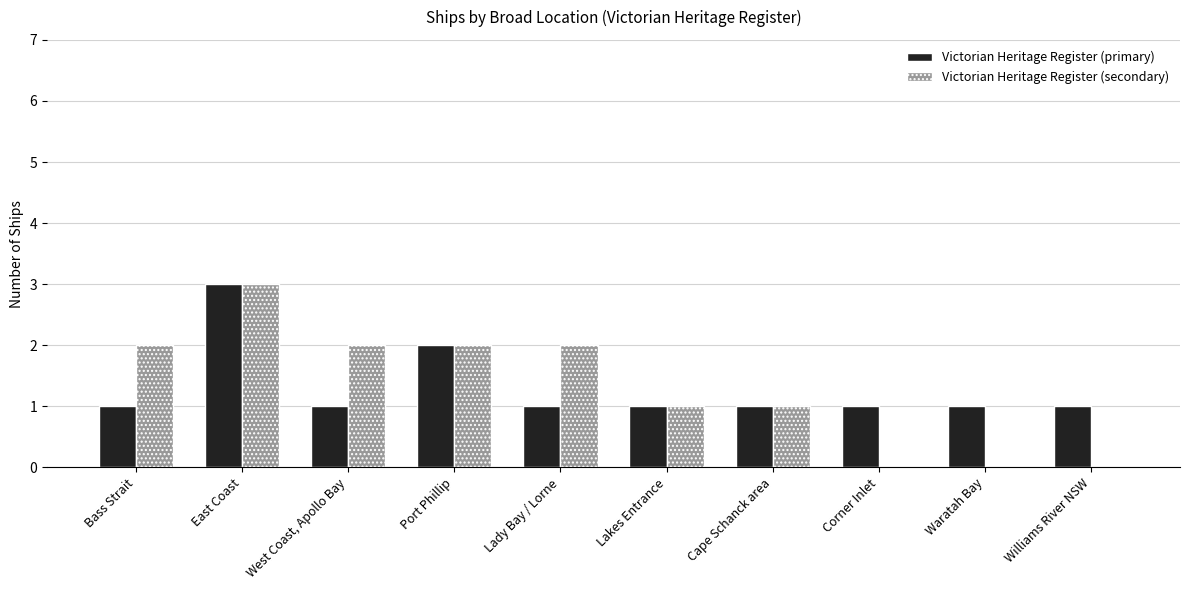

Between Cape Schanck area and Williams River NSW, which series saw the biggest shift?

Victorian Heritage Register (secondary)